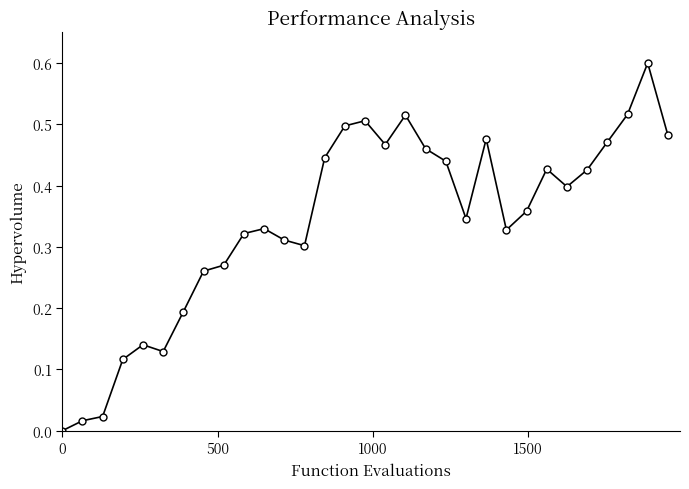

What is the maximum value shown in the chart?

0.6